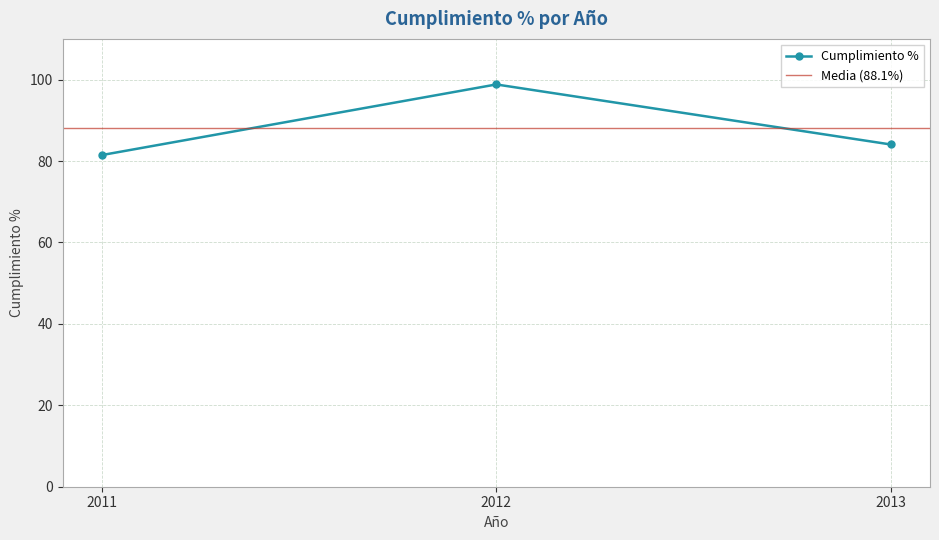

List the labels in order of value, largest first.

2012, 2013, 2011